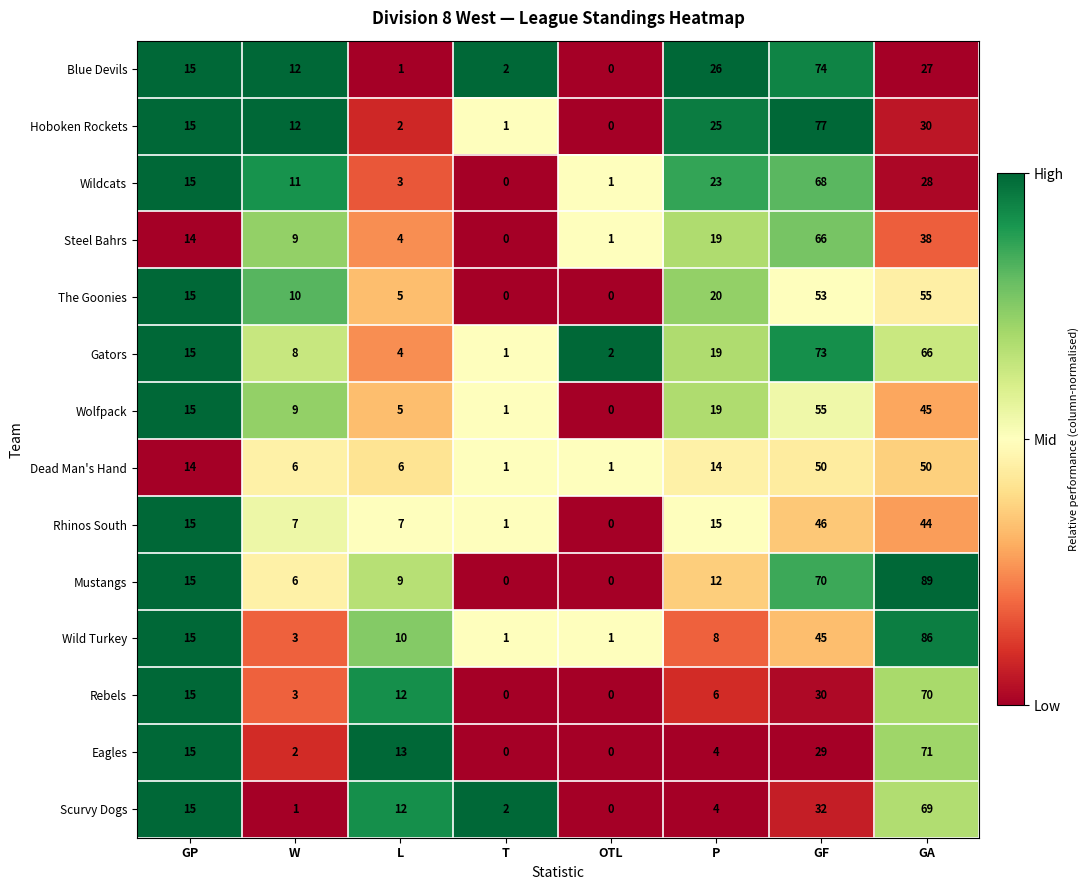

What is the spread (max minus min) of values at L?

12